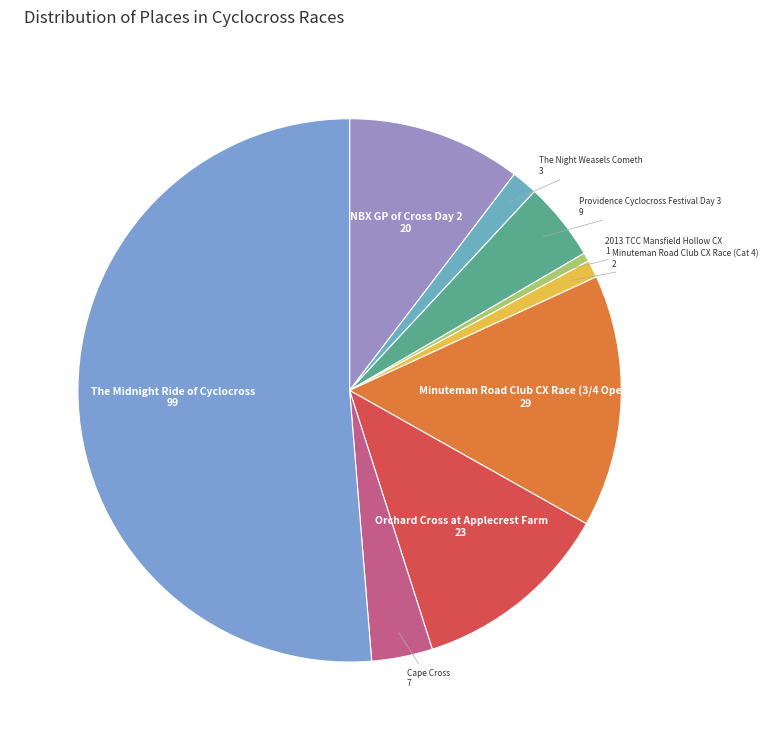

The 2013 TCC Mansfield Hollow CX slice represents 11% of the pie. True or false?

False